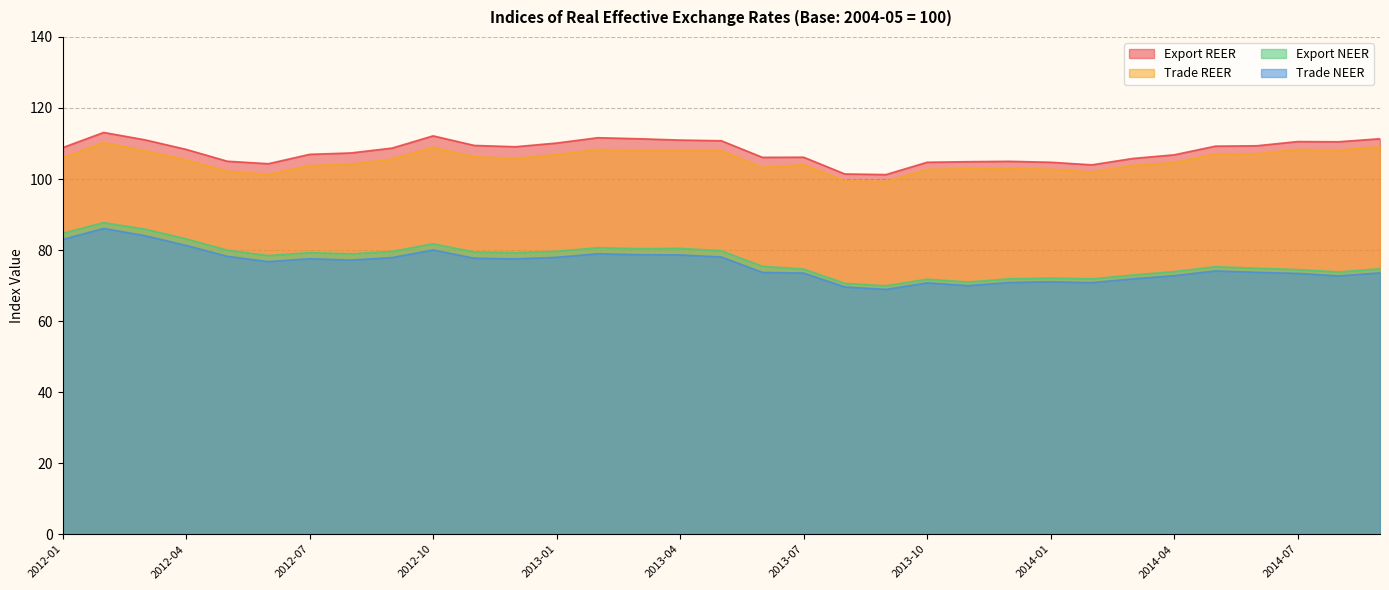

Is the value of Export NEER at 2013-08 greater than the value of Export REER at 2012-03?

No